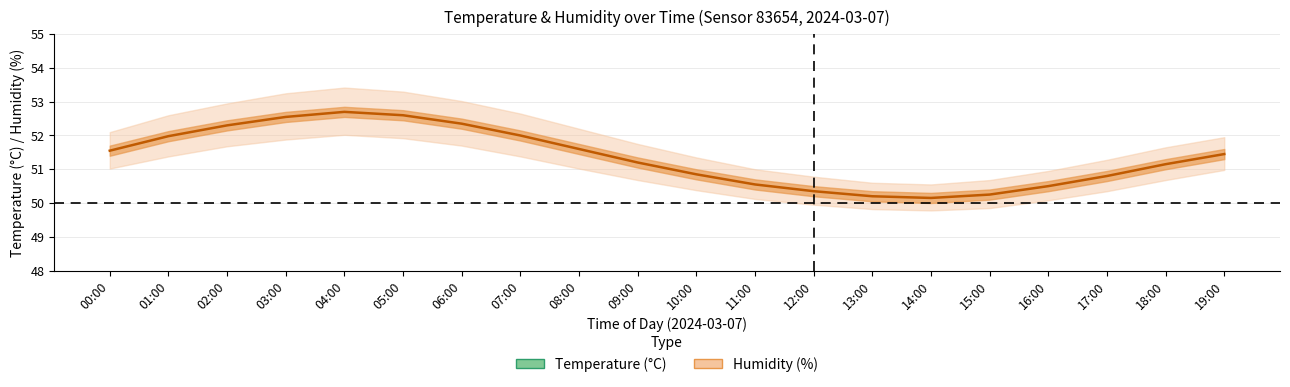

What position from the right is 15:00?

5